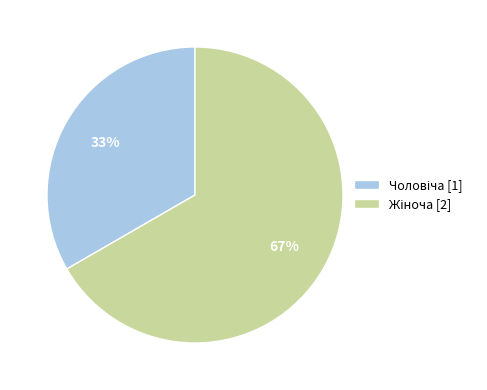

To the nearest percent, what is the average slice percentage?

50%